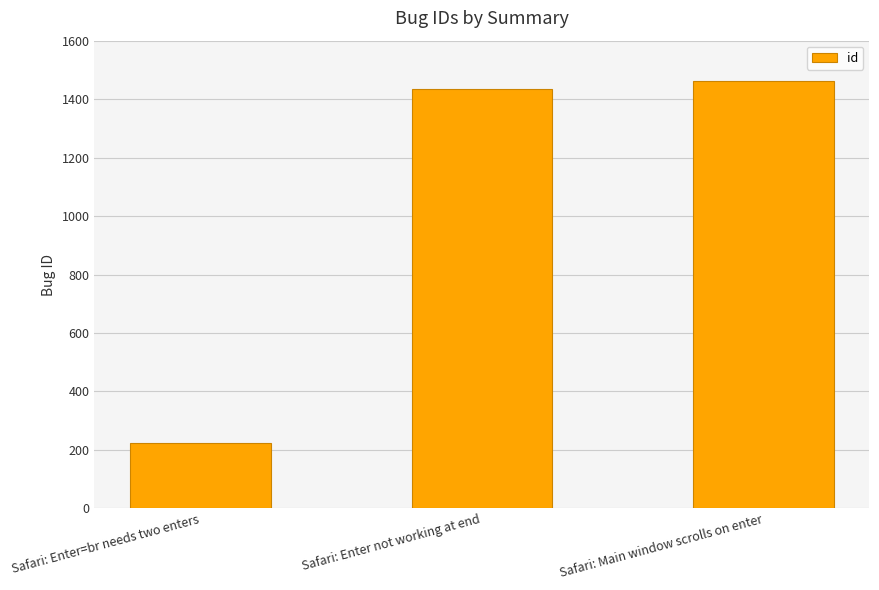

What is the greatest value displayed?

1462